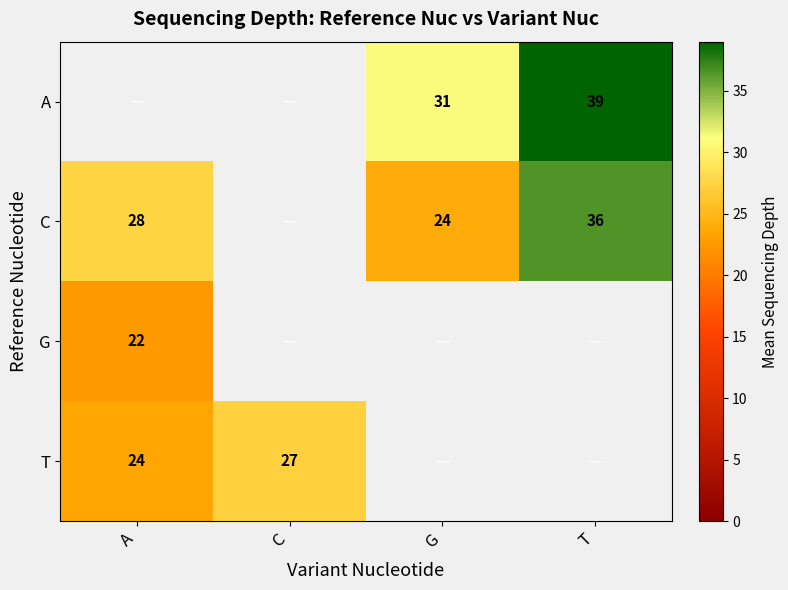

At which category does the chart reach its peak across all series?

T